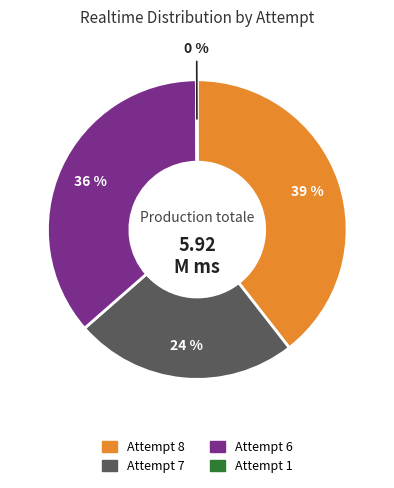

Does Attempt 7 account for over 50% of the chart?

No